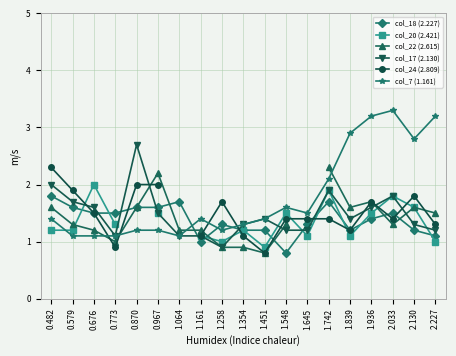

Where is the first local minimum for col_7 (1.161)?

1.064